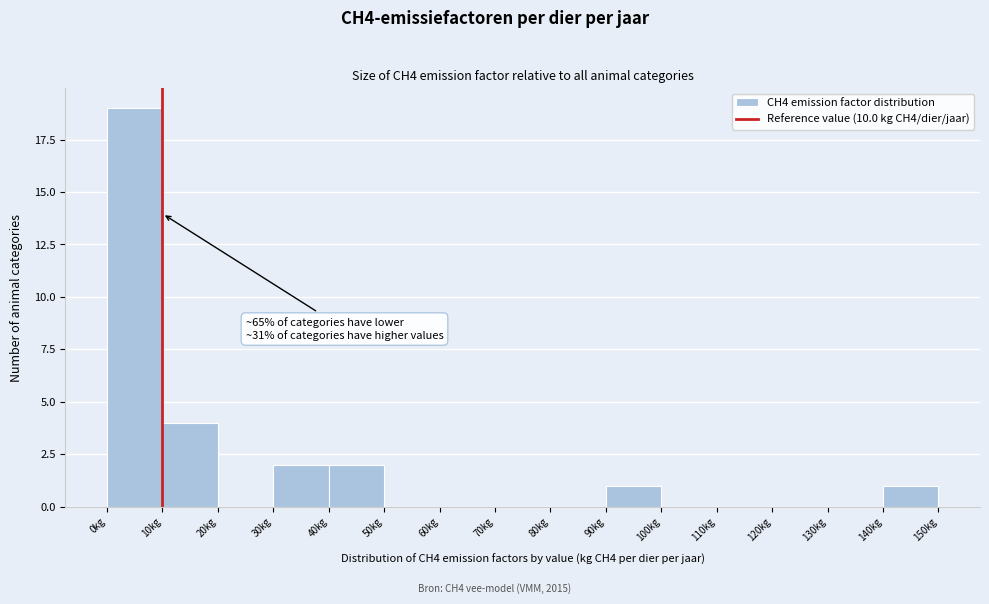

Over which range of the x-axis is the bar tallest?

0 to 10